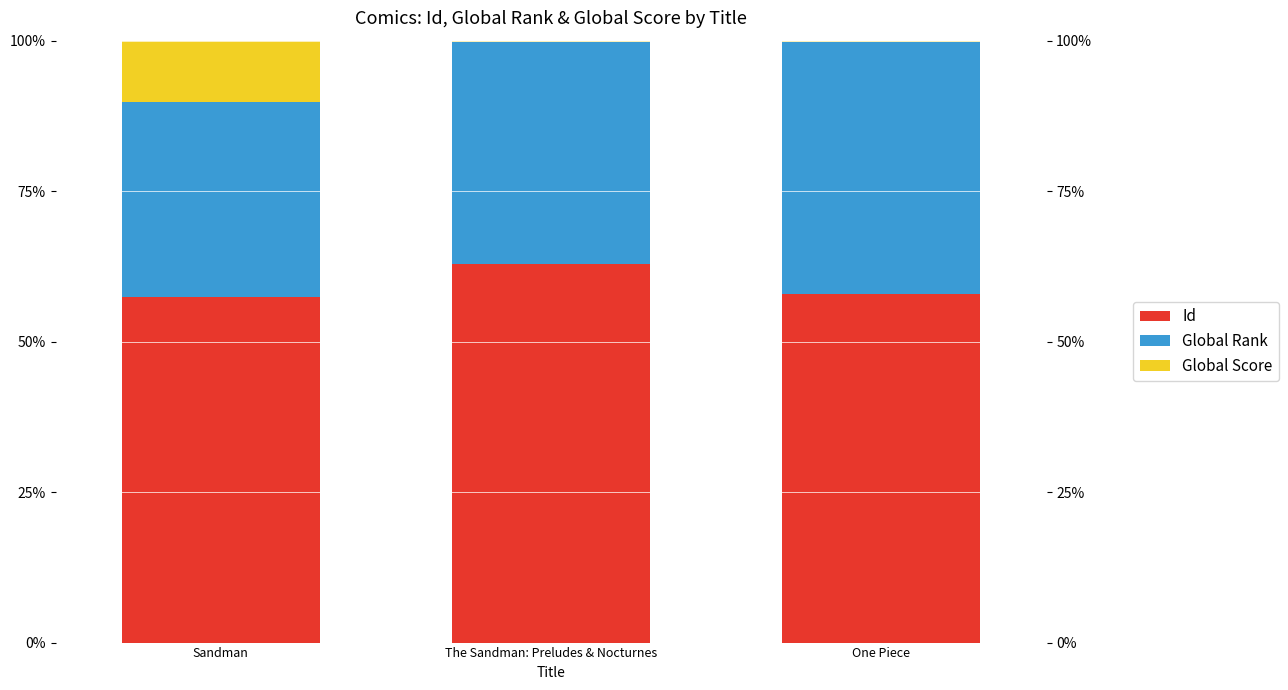

Which label corresponds to the smallest value in the chart?

One Piece